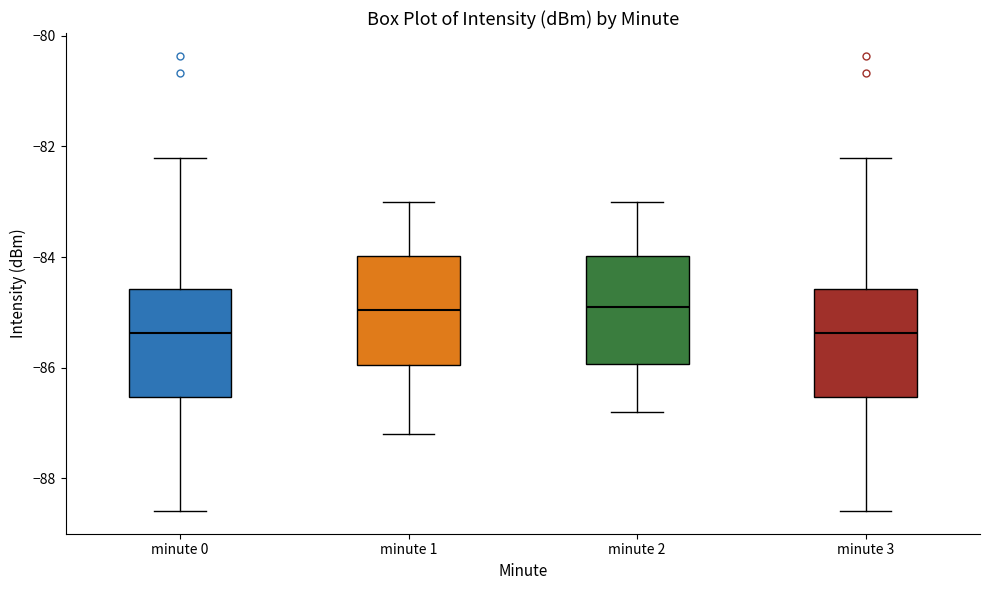

Reading left to right, transcribe this box plot: for each box, give where its median line is, the range the box spans, and where its two whiskers end, as read against the y-axis. The values are not printed on the chart, so give them approximately, as read against the axis.

minute 0: median -85.4, box -86.6 to -84.6, whiskers -88.6 to -82.2
minute 1: median -85.0, box -86.0 to -84.0, whiskers -87.2 to -83.0
minute 2: median -84.8, box -86.0 to -84.0, whiskers -86.8 to -83.0
minute 3: median -85.4, box -86.6 to -84.6, whiskers -88.6 to -82.2